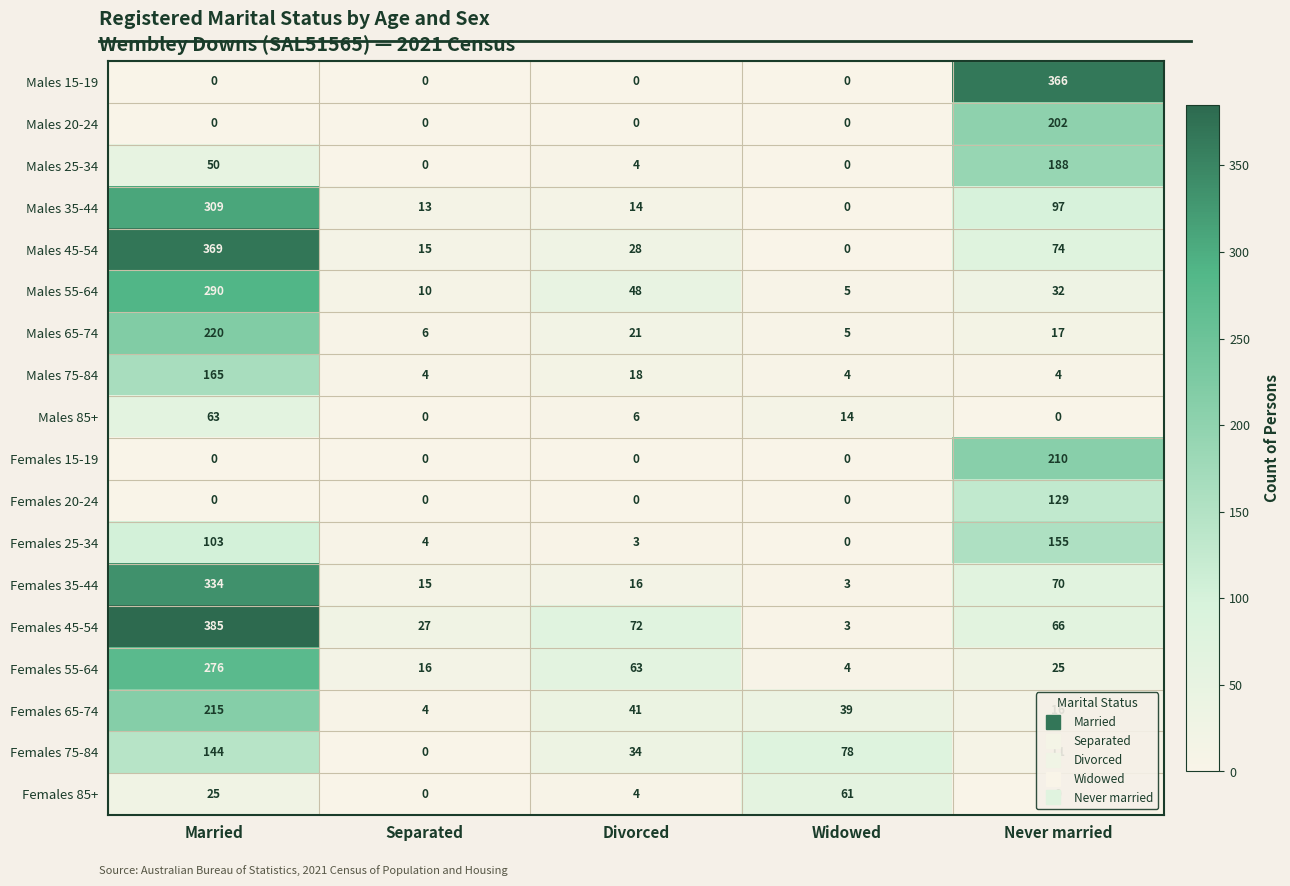

Is it true that Females 55-64 equals 13 at Divorced?

False